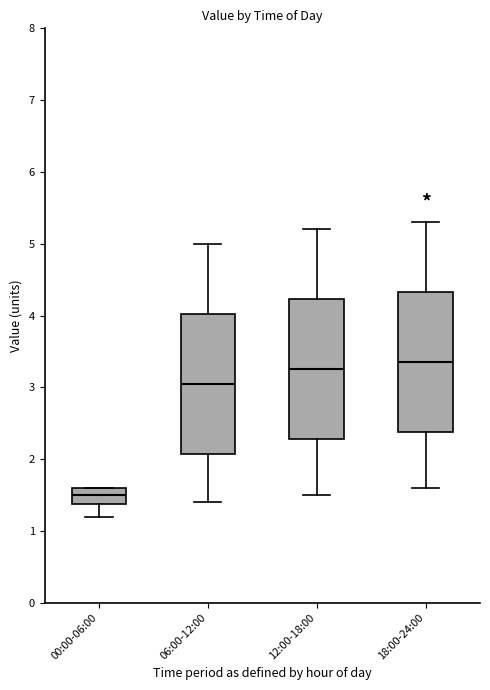

Where is the upper edge of the box for 06:00-12:00 on the y-axis? The values are not printed on the chart, so give them approximately, as read against the axis.

4.0